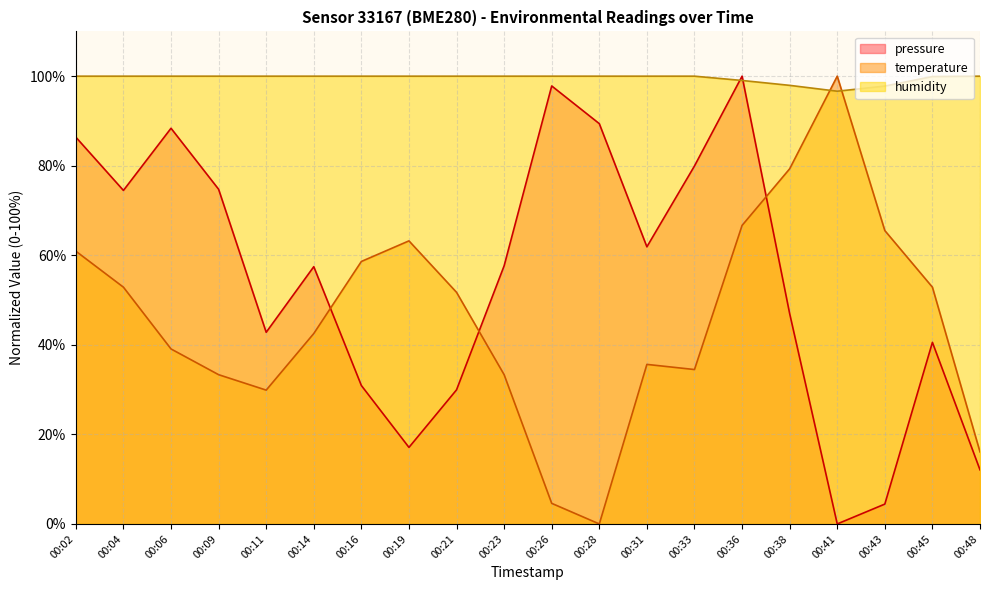

What is the maximum value for temperature?

100.0